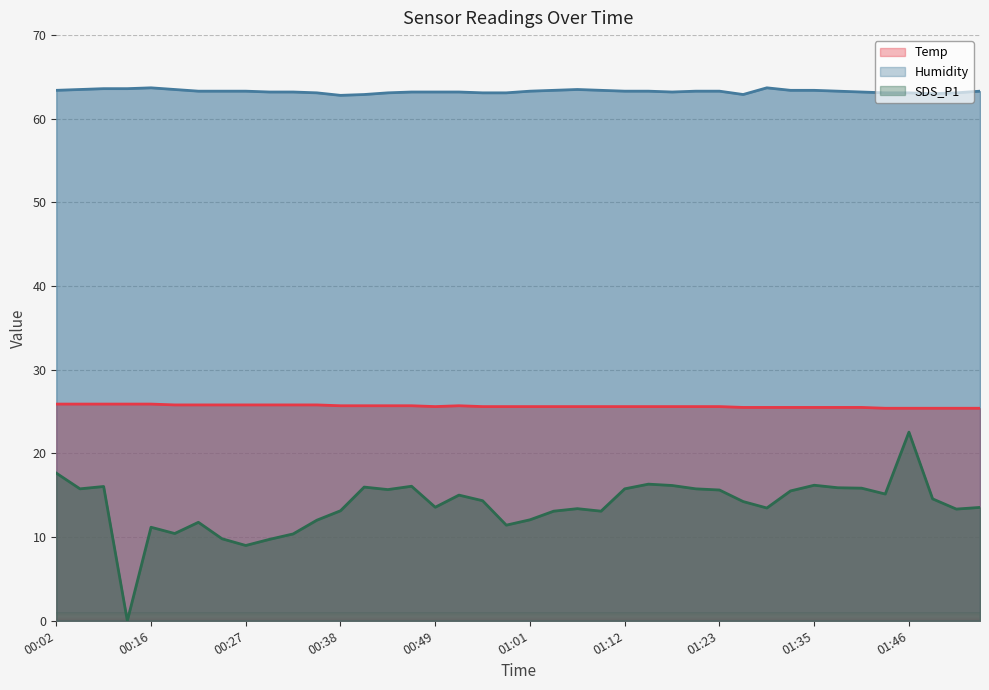

At which label does SDS_P1 reach its peak?

01:46